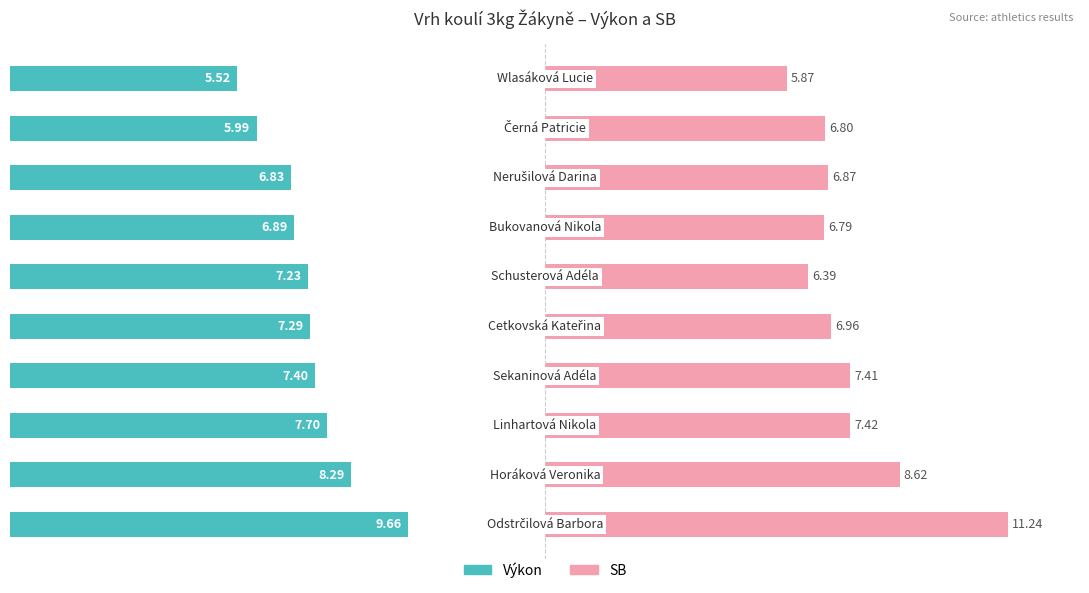

Reading right to left, transcribe all the data shown in this chart.

Výkon: 9=5.5	8=6.0	7=6.8	6=6.9	5=7.2	4=7.3	3=7.4	2=7.7	1=8.3	0=9.7
SB: 9=5.9	8=6.8	7=6.9	6=6.8	5=6.4	4=7.0	3=7.4	2=7.4	1=8.6	0=11.2